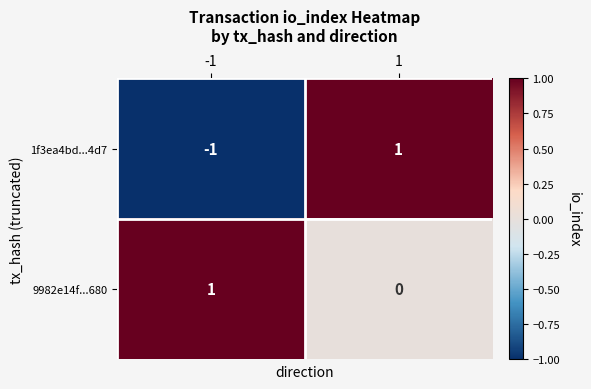

Reading right to left, what are all the values shown in this chart?

1f3ea4bd...4d7: 1	-1
9982e14f...680: 0	1